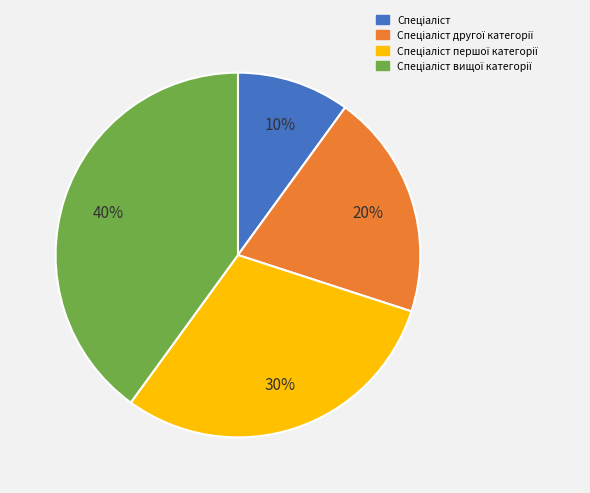

To the nearest percent, what is the difference between the largest and smallest slice percentages?

30%